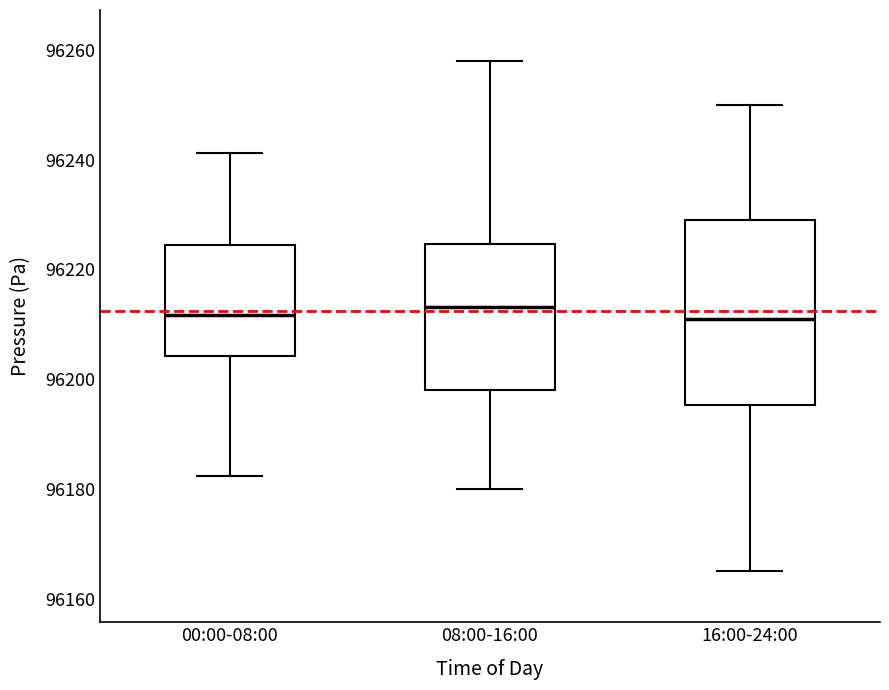

Reading left to right, transcribe this box plot: for each box, give where its median line is, the range the box spans, and where its two whiskers end, as read against the y-axis. The values are not printed on the chart, so give them approximately, as read against the axis.

00:00-08:00: median 96212, box 96204 to 96224, whiskers 96182 to 96242
08:00-16:00: median 96214, box 96198 to 96224, whiskers 96180 to 96258
16:00-24:00: median 96212, box 96196 to 96230, whiskers 96166 to 96250